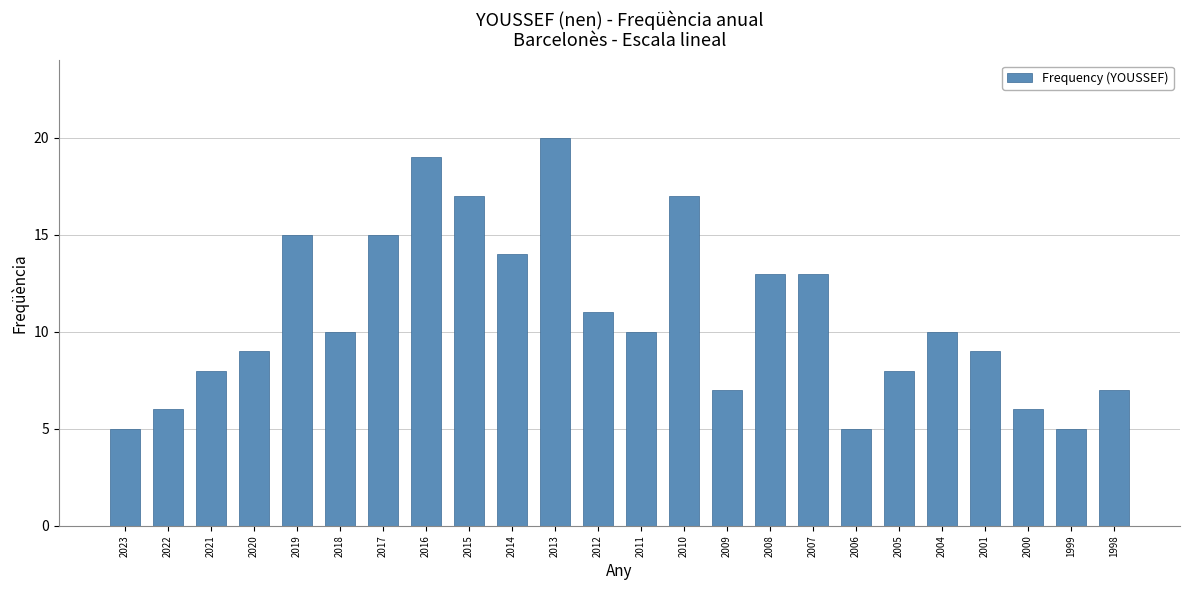

What is the minimum value shown in the chart?

5